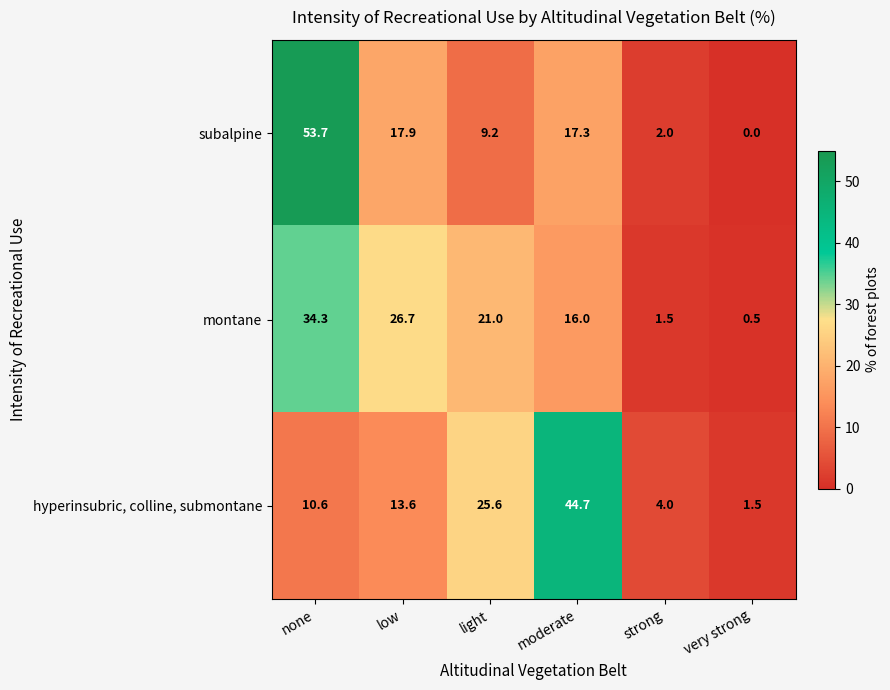

At which category is the sum across all series the highest?

none